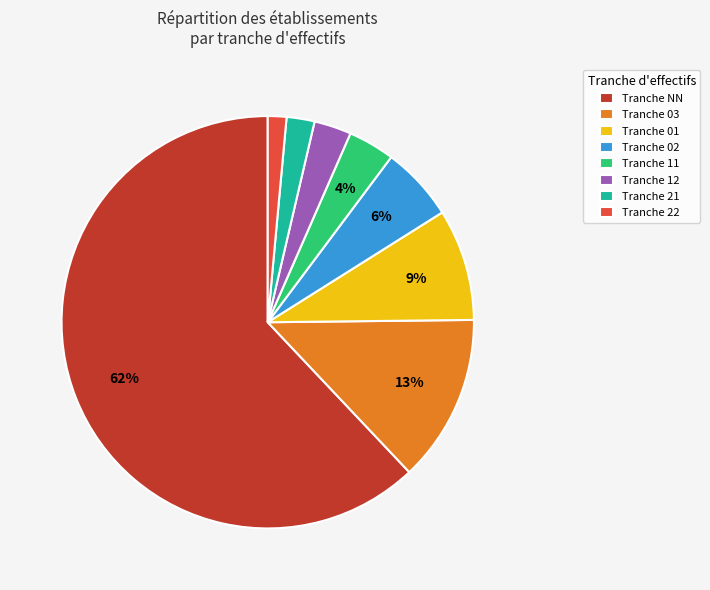

Which has a higher value, Tranche 03 or Tranche NN?

Tranche NN